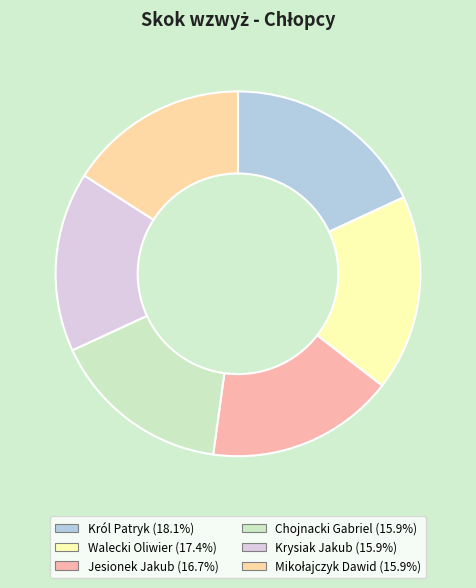

How many segments does this pie chart have?

6